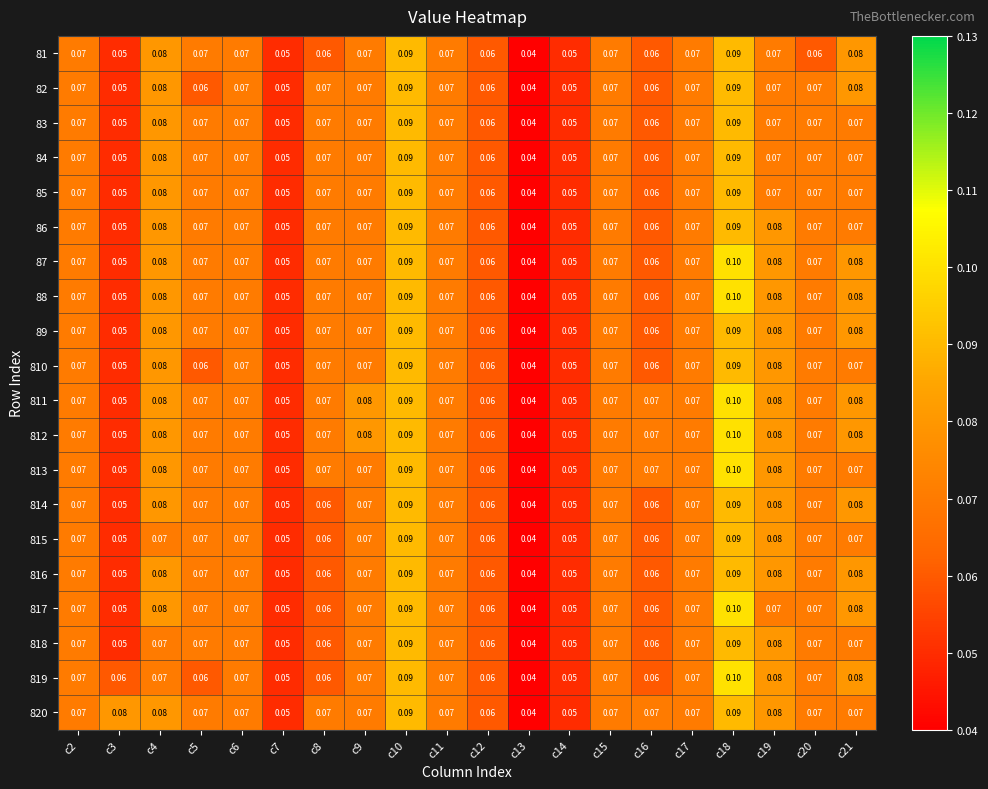

Is the value of 84 at c11 greater than the value of 87 at c13?

Yes